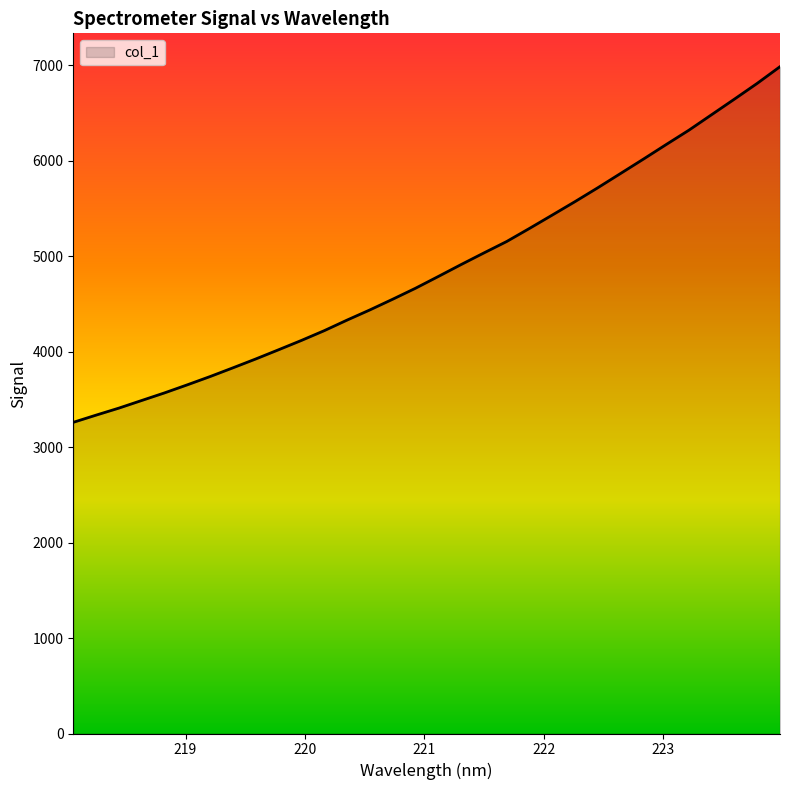

What is the smallest value displayed?

3259.8